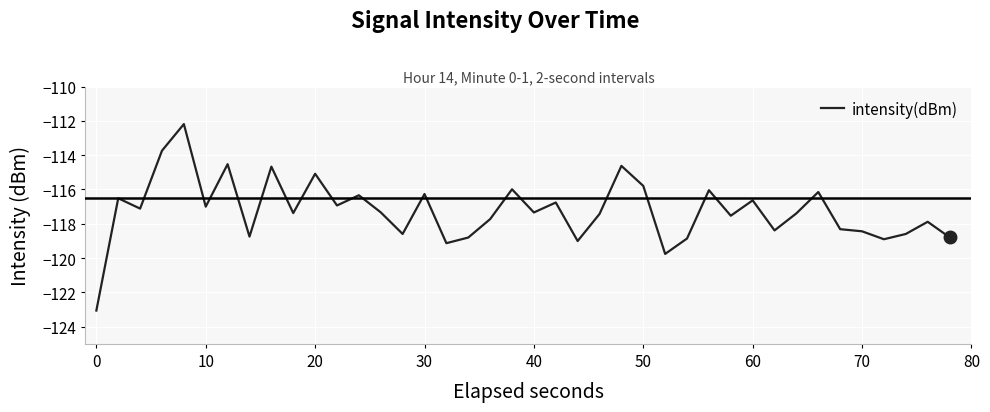

How many lines are shown in the chart?

1